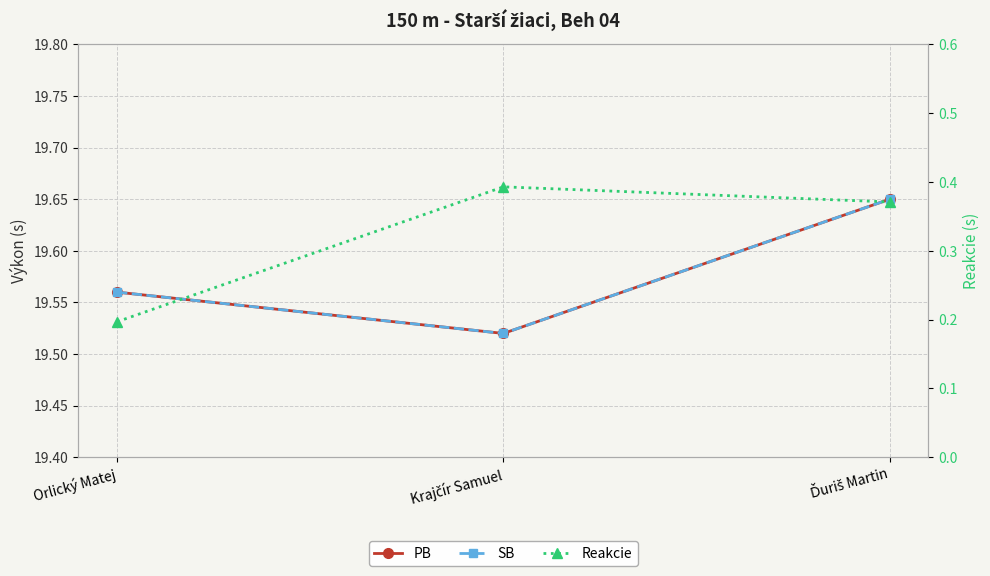

What is the label of the 2nd point from the right?

Krajčír Samuel